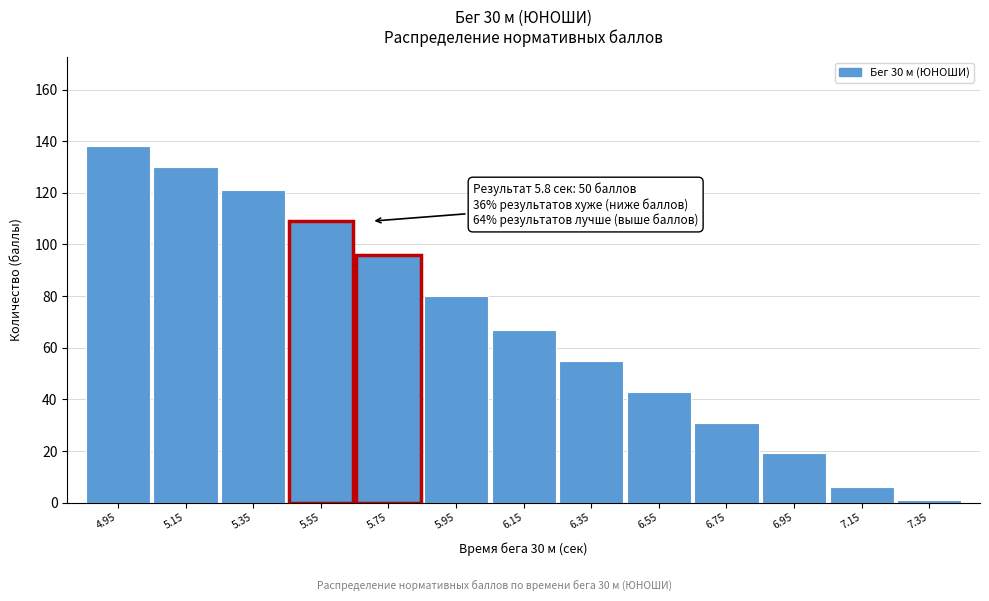

Reading left to right, list all the values displayed in this chart.

4.95=138	5.15=130	5.35=121	5.55=109	5.75=96	5.95=80	6.15=67	6.35=55	6.55=43	6.75=31	6.95=19	7.15=6	7.35=1